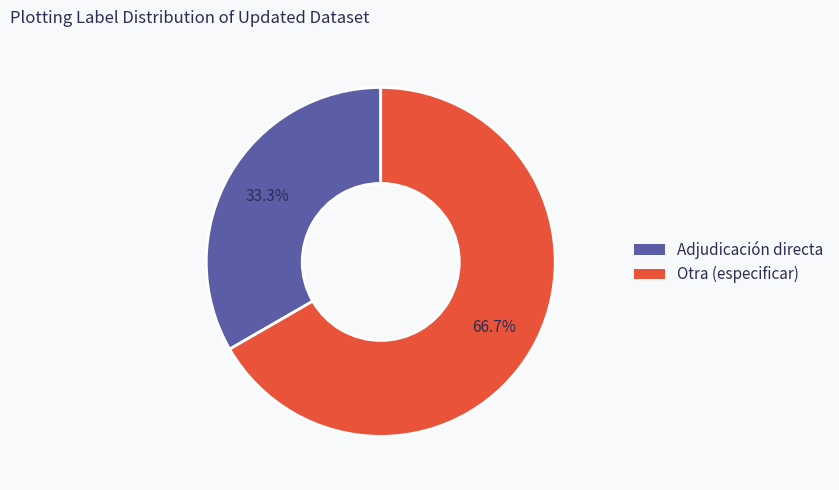

Do Otra (especificar) and Adjudicación directa together represent more than half of the pie?

Yes